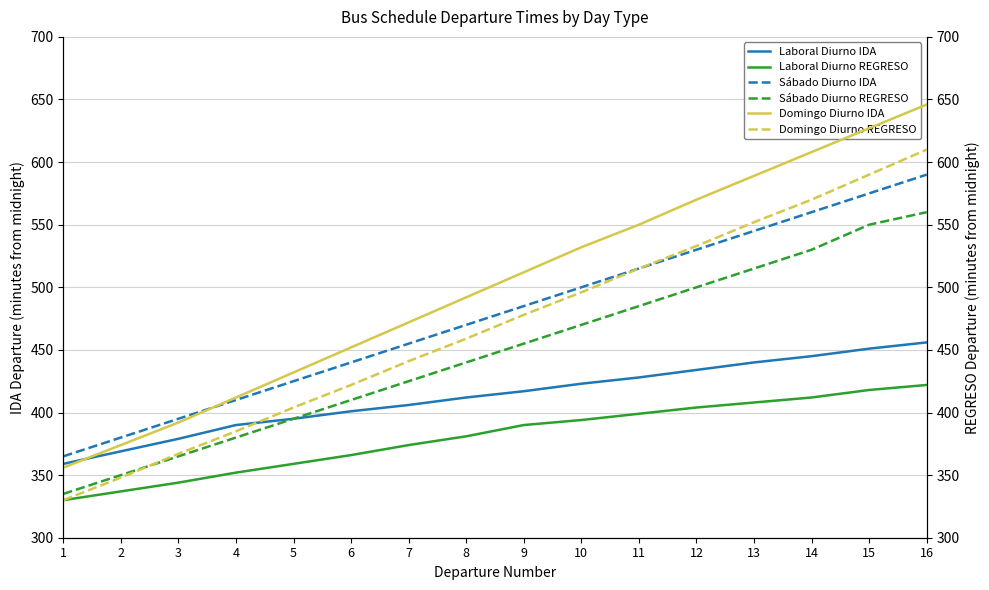

At which category does the chart reach its minimum across all series?

1